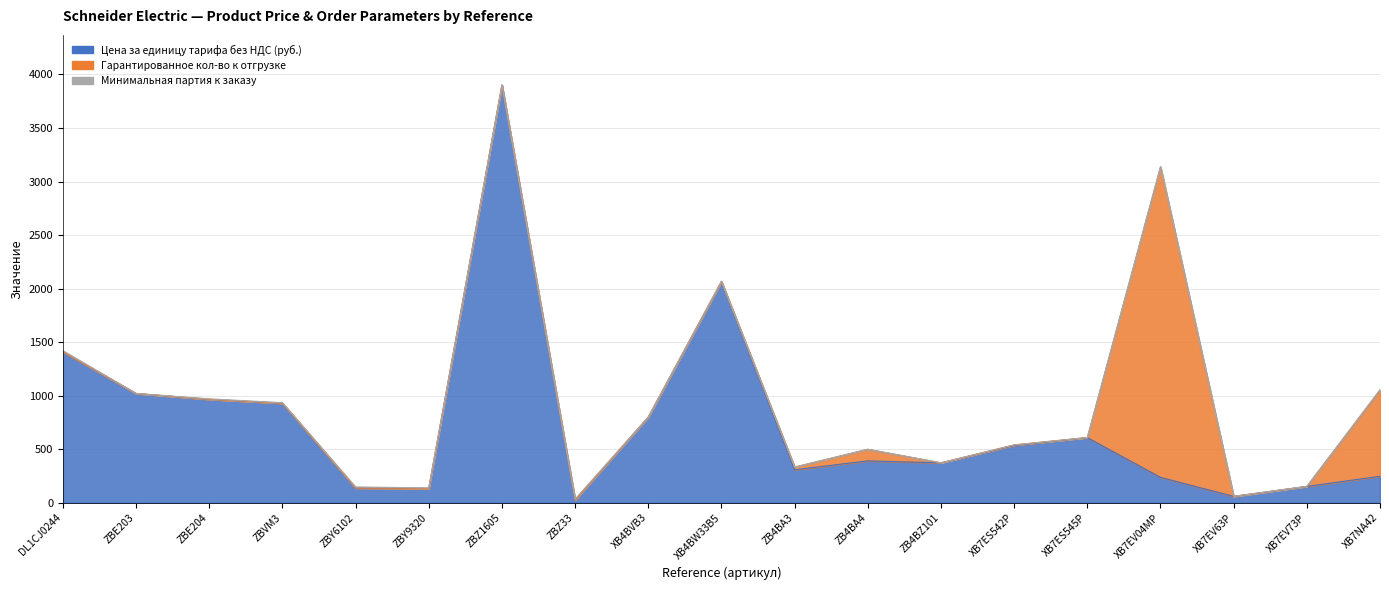

What is the difference between the second highest and minimum values in the Цена за единицу тарифа без НДС (руб.) series?

2040.4